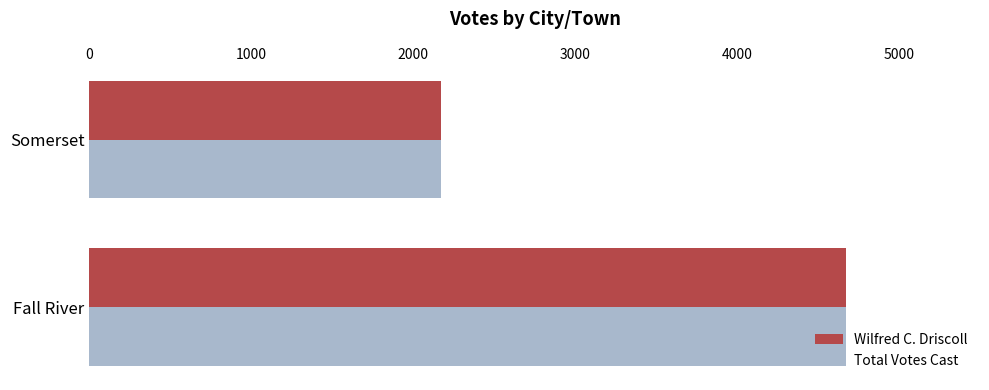

Rank the categories by Total Votes Cast value from highest to lowest.

Fall River, Somerset